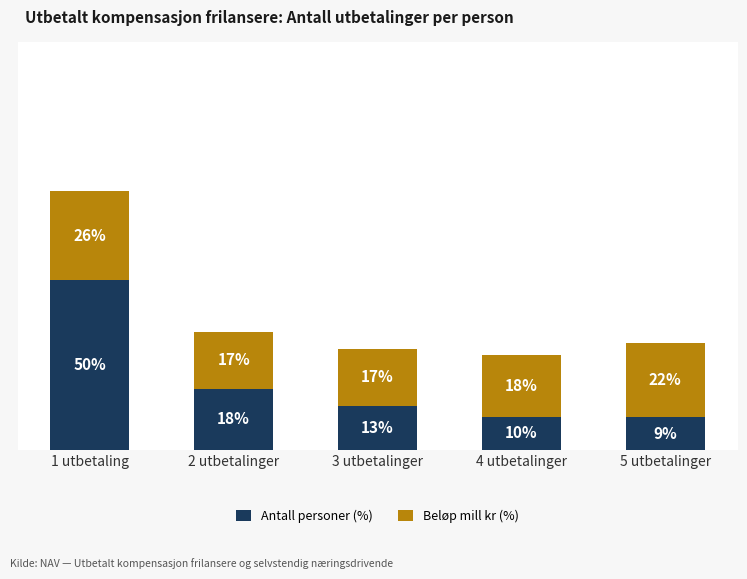

Where does the Beløp mill kr (%) series first go above 18?

1 utbetaling